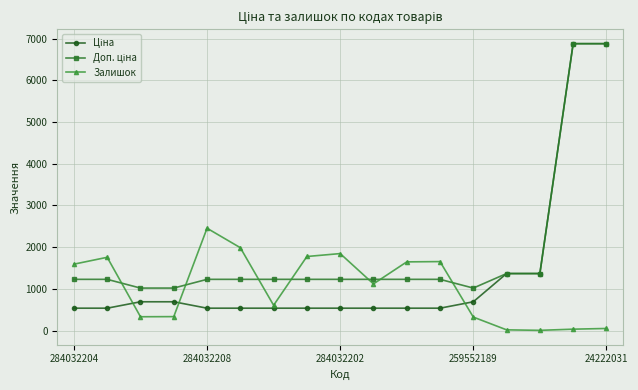

True or false: Залишок has more than 2 interior local peaks.

True